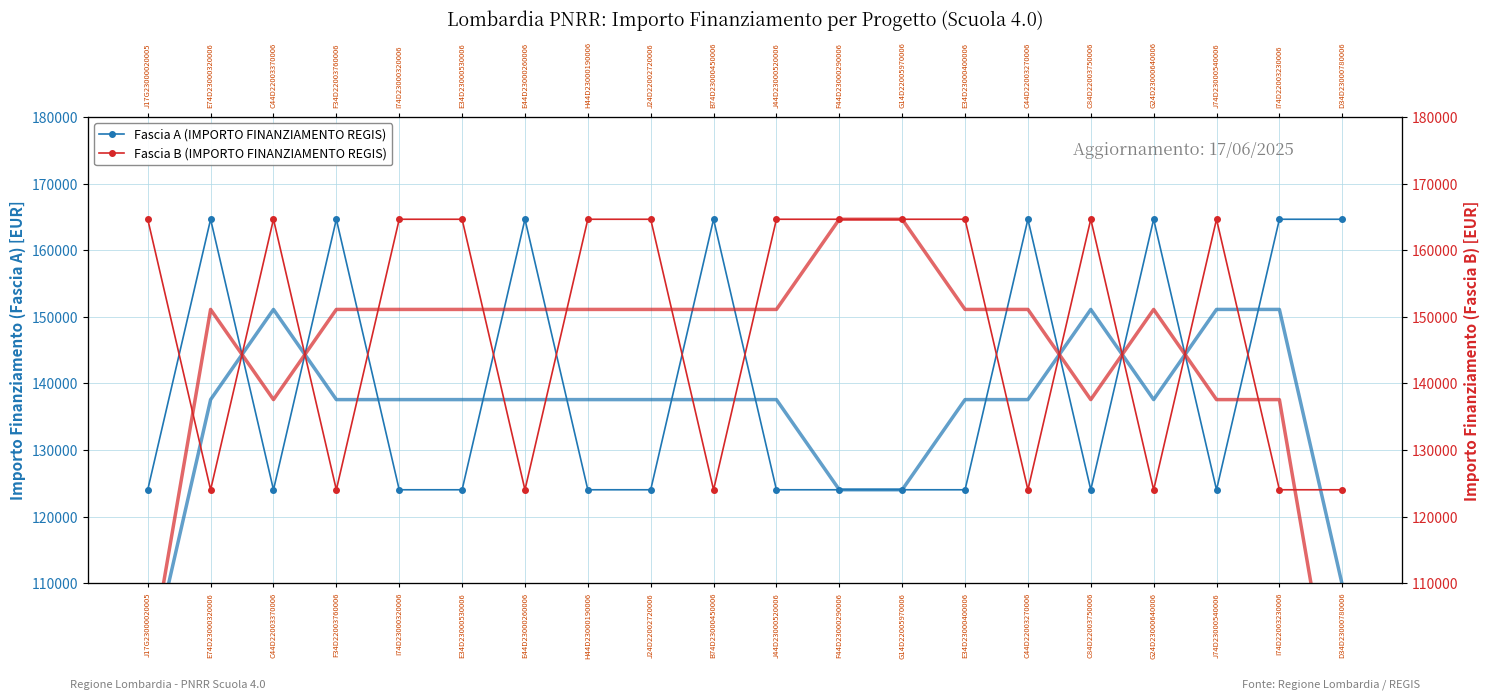

What is the minimum value shown in the chart?

124044.6